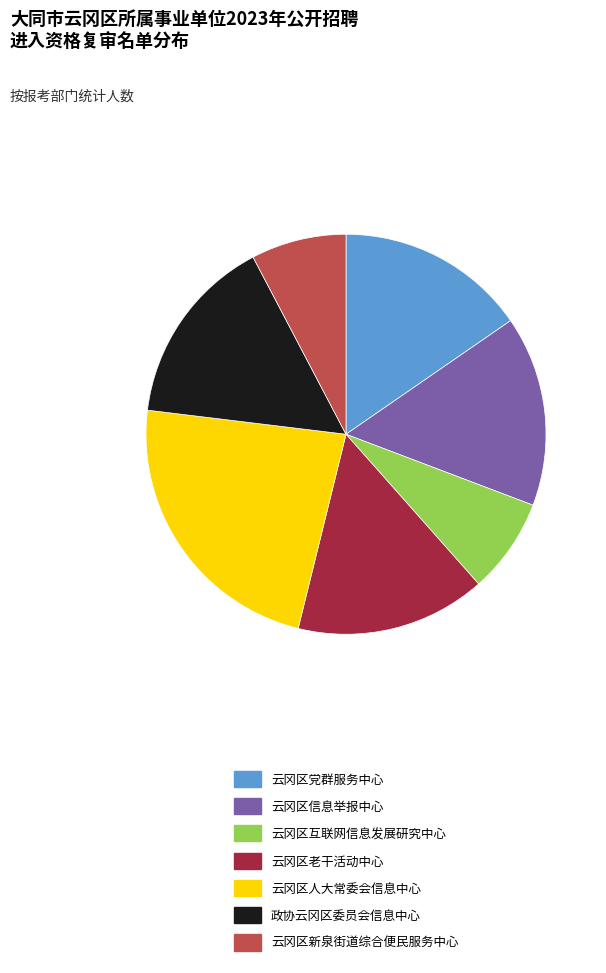

Is it true that 云冈区人大常委会信息中心 is 30% of the pie?

False